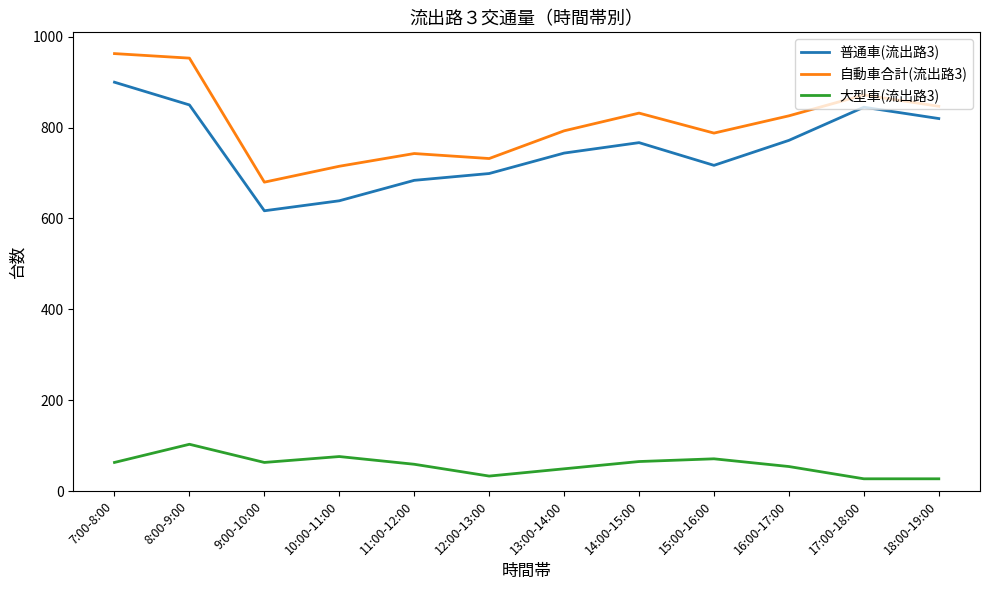

What is the spread (max minus min) of values at 13:00-14:00?

744